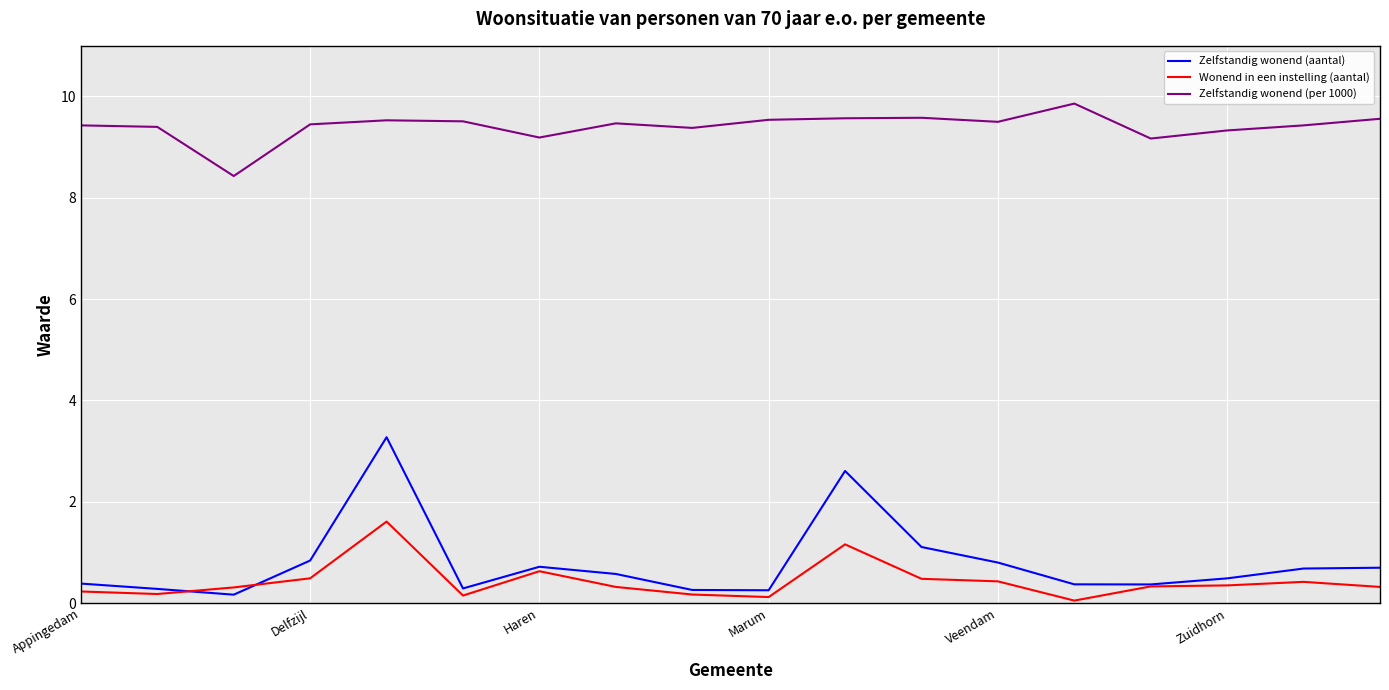

True or false: Wonend in een instelling (aantal) and Zelfstandig wonend (aantal) intersect in this chart.

True